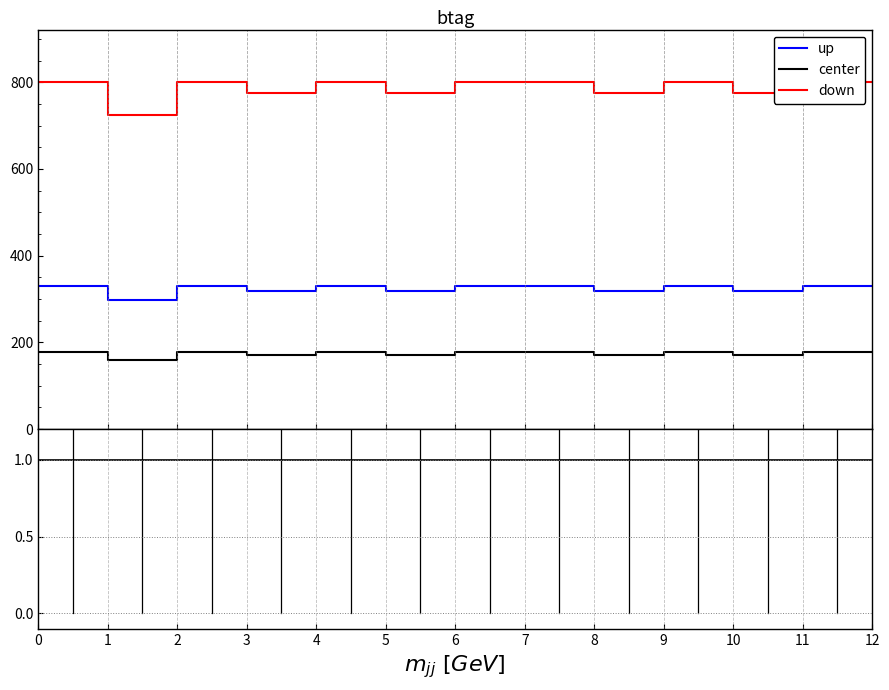

The up series shows 1.2 at 2. True or false?

False